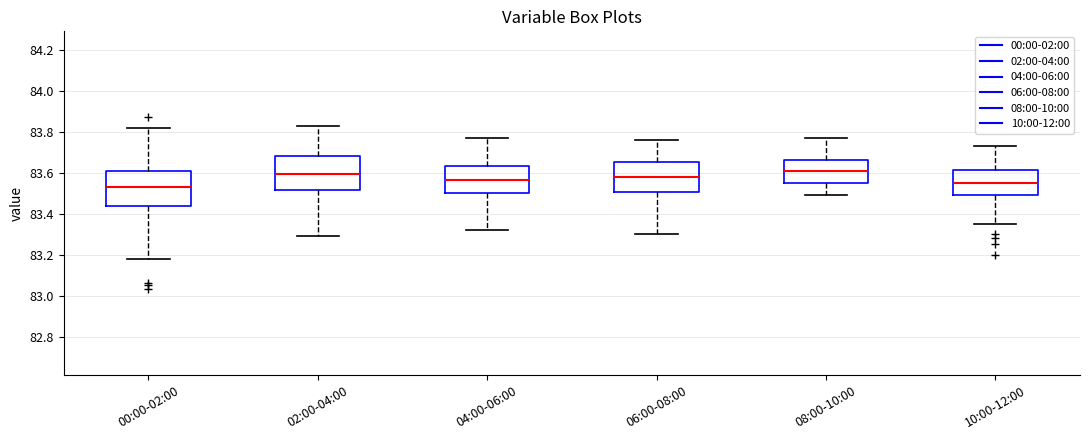

Where does the median line of the box for 02:00-04:00 sit on the y-axis? The values are not printed on the chart, so give them approximately, as read against the axis.

83.60